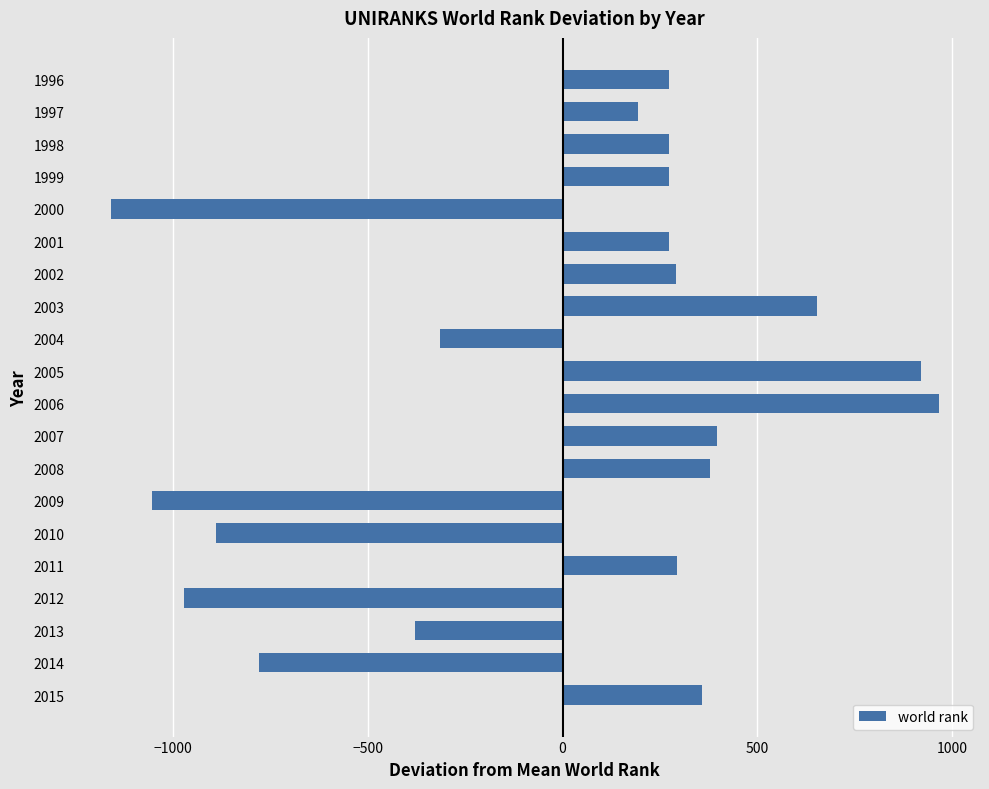

Which label corresponds to the smallest value in the chart?

2000